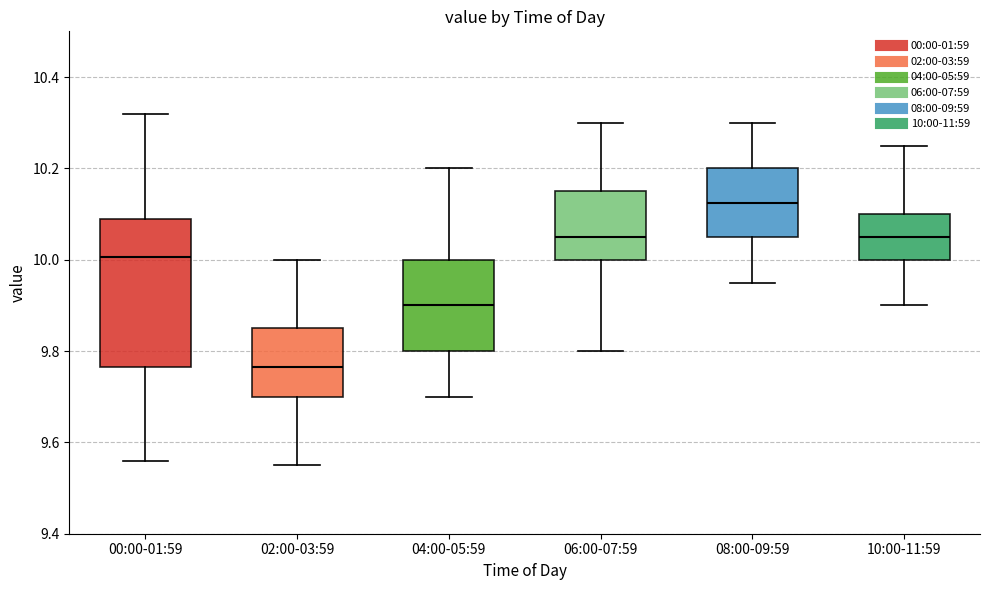

Which box's median line is the lowest?

02:00-03:59